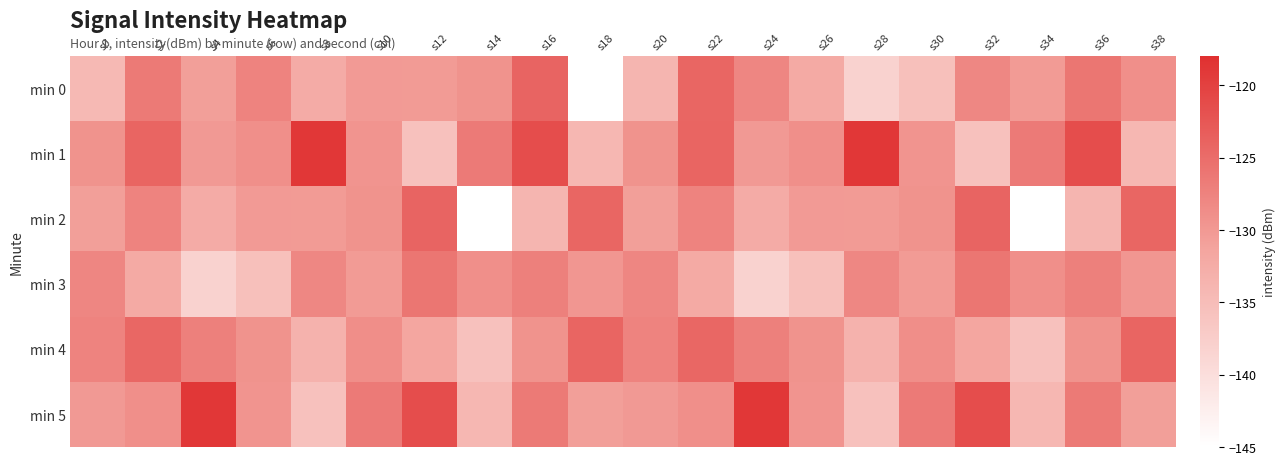

What is the difference between the highest and lowest values at s10?

3.7